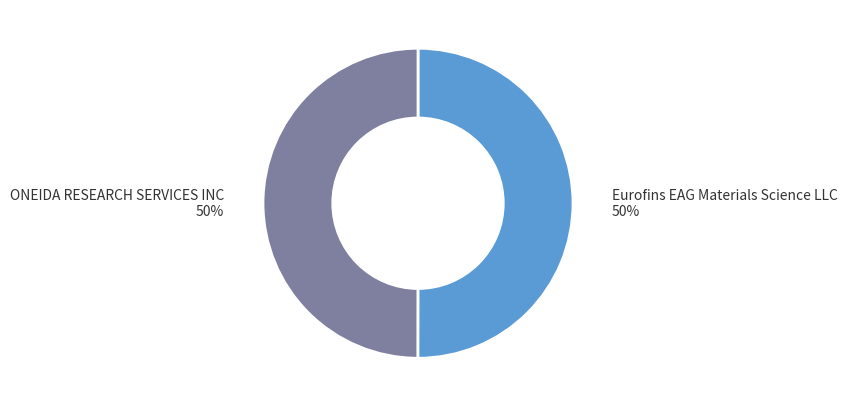

Which slice is the largest?

Eurofins EAG Materials Science LLC